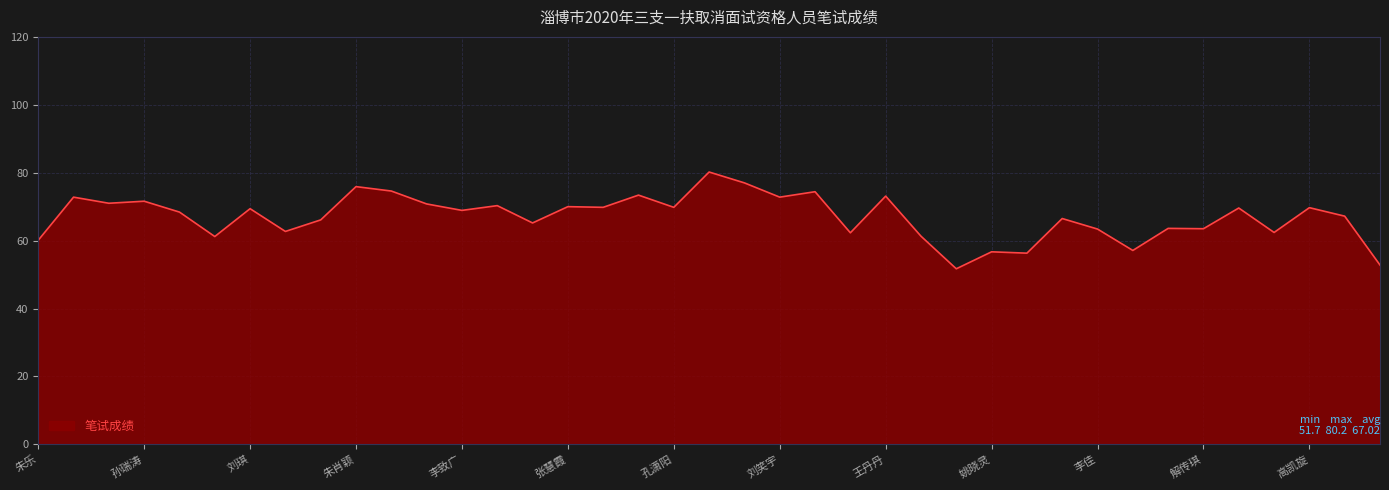

What is the maximum value shown in the chart?

80.2